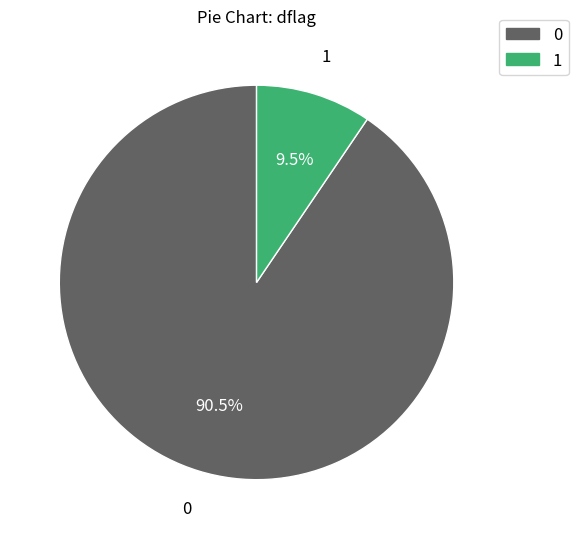

Do 0 and 1 together represent more than half of the pie?

Yes